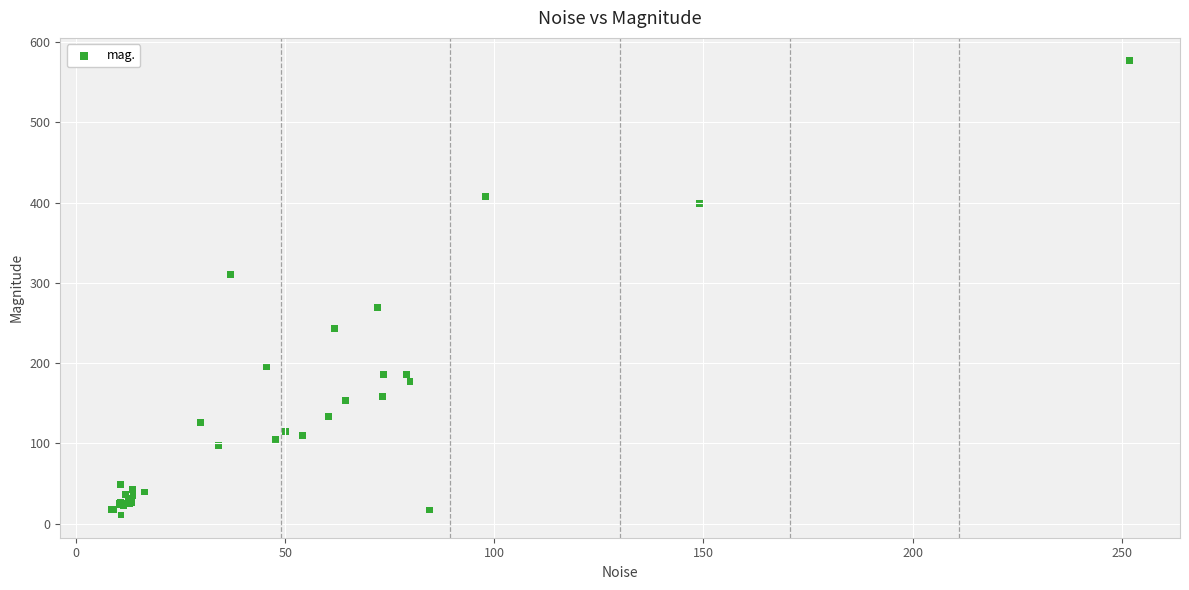

What Y value in the scatter plot is closest to 293?

310.1